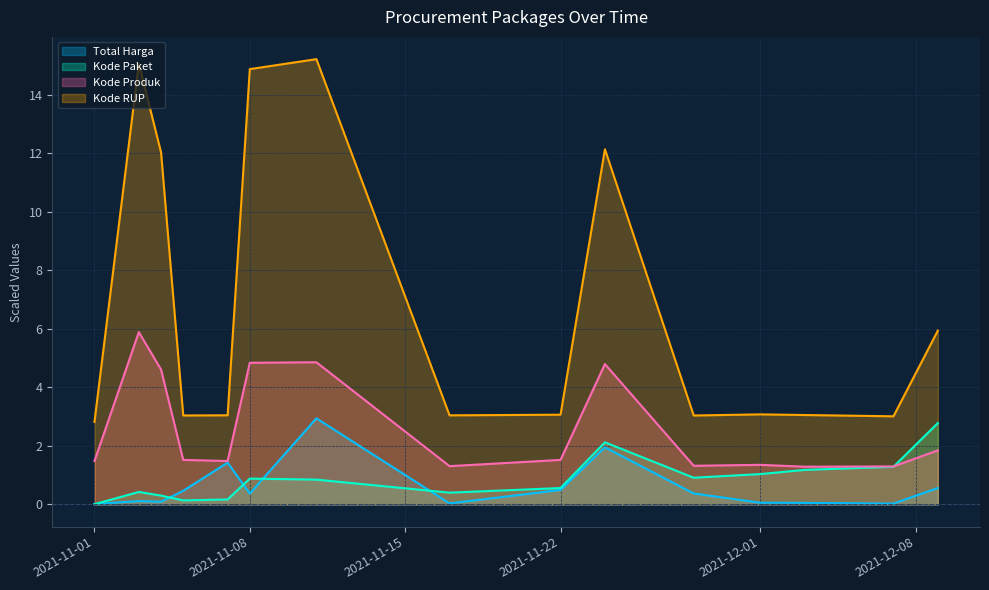

List the labels in order of Total Harga value, largest first.

2021-11-11, 2021-11-24, 2021-11-07, 2021-12-09, 2021-11-22, 2021-11-05, 2021-11-28, 2021-11-08, 2021-11-03, 2021-11-04, 2021-12-01, 2021-12-03, 2021-11-17, 2021-12-07, 2021-11-01